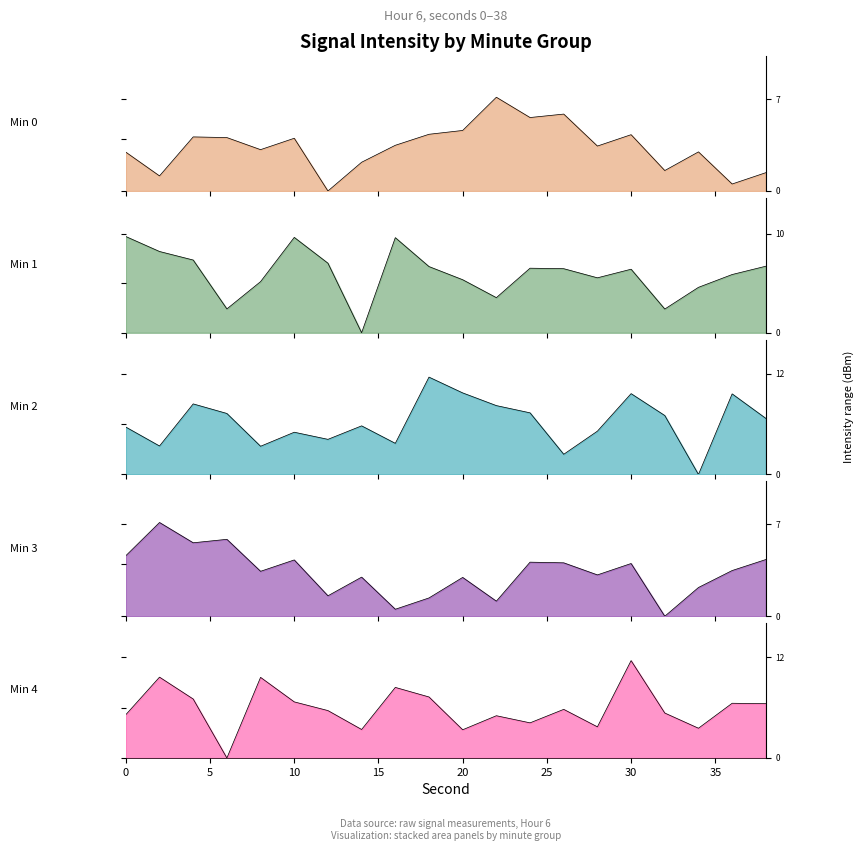

List the labels in order of Min 4 value, largest first.

30, 2, 8, 16, 18, 4, 10, 36, 38, 26, 12, 32, 0, 22, 24, 28, 34, 14, 20, 6